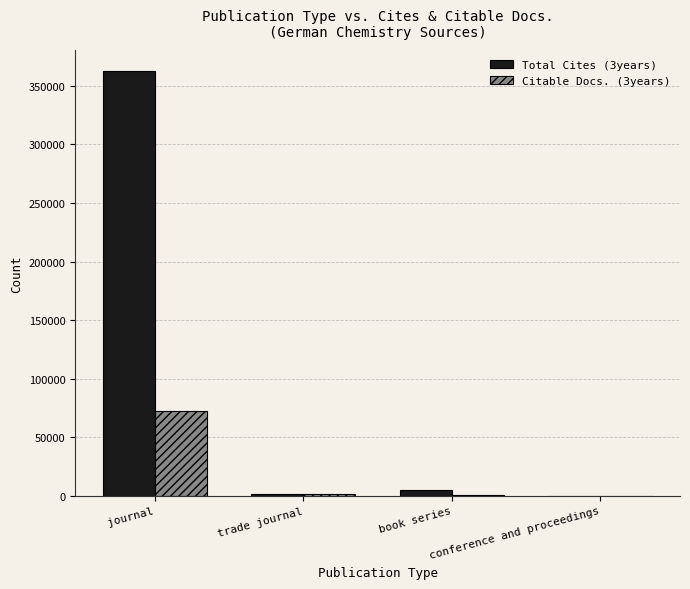

Which series has the largest total across all categories?

Total Cites (3years)